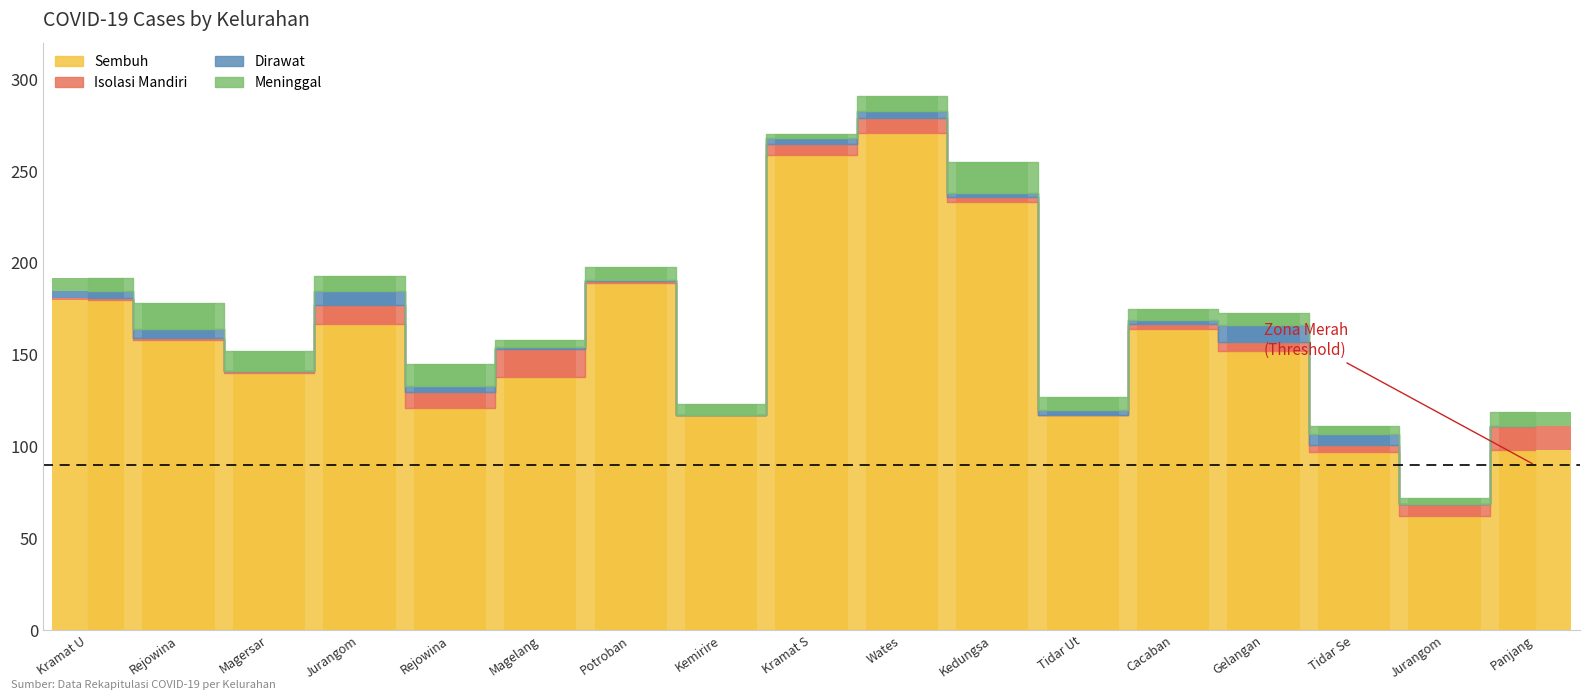

What is the highest value of the Isolasi Mandiri series?

15